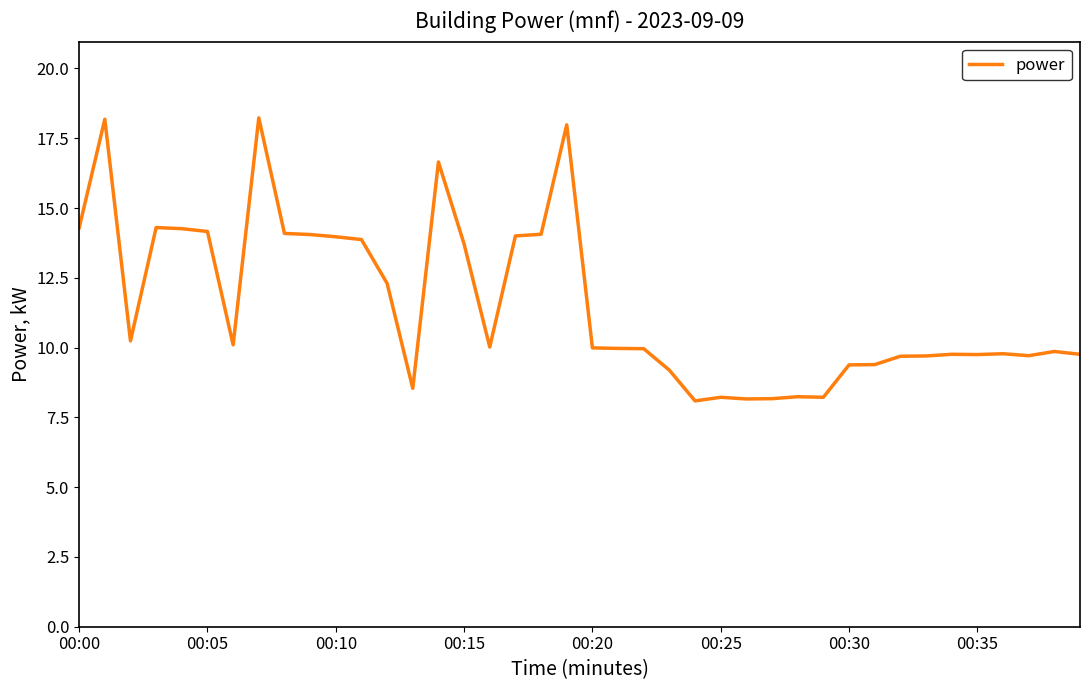

What is the difference between the maximum and minimum values?

10.1